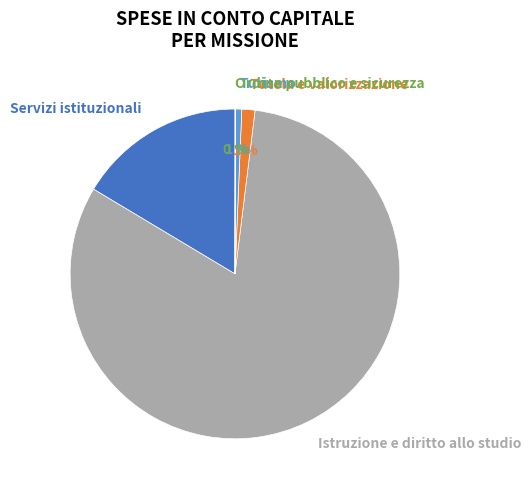

To the nearest percent, what is the difference between the largest and smallest slice percentages?

82%